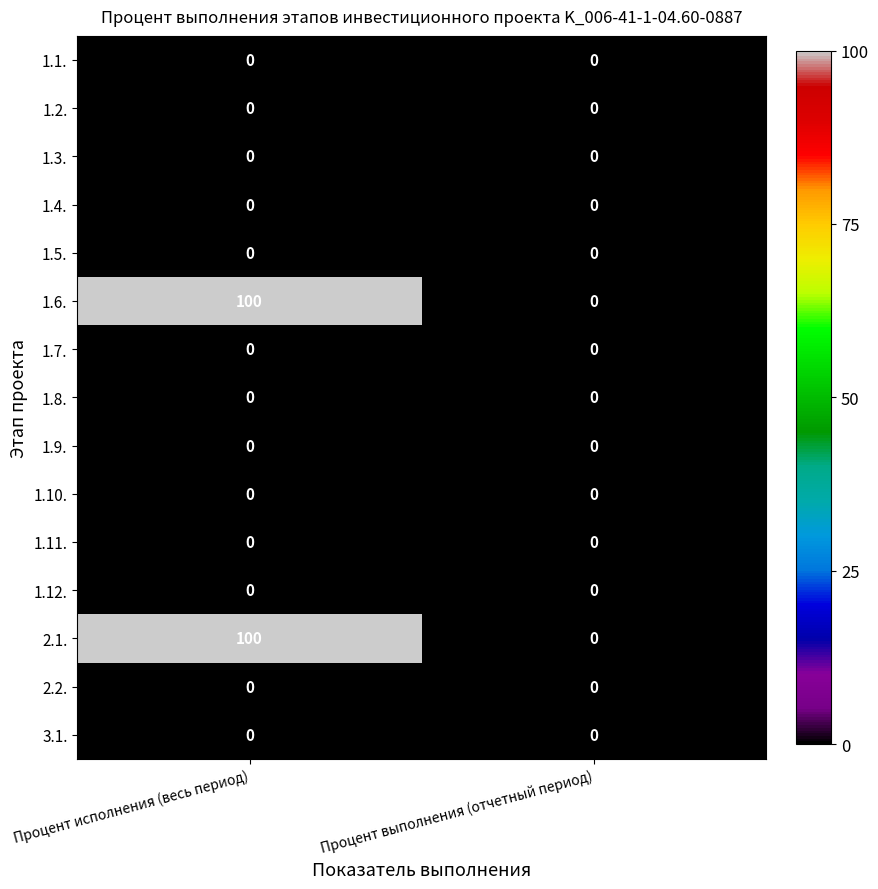

What is the spread (max minus min) of values at Процент исполнения (весь период)?

100